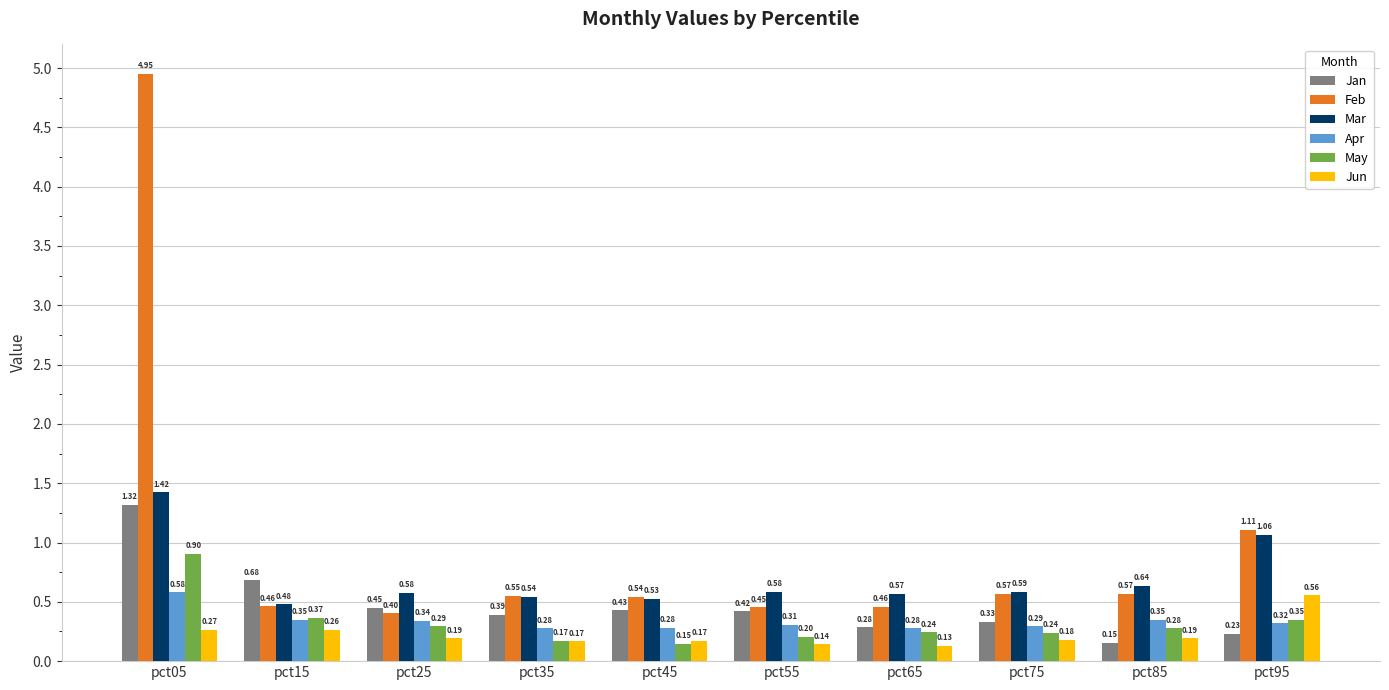

At which label is Feb closest to 2?

pct95